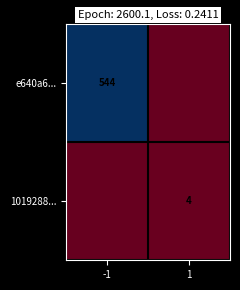

The e640a6... series shows 544 at -1. True or false?

True